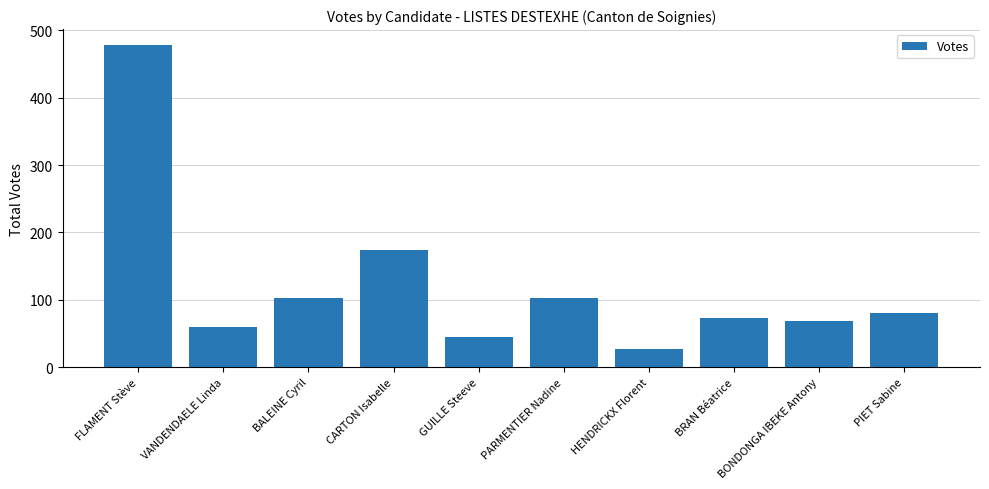

At which label is the value closest to 252?

CARTON Isabelle